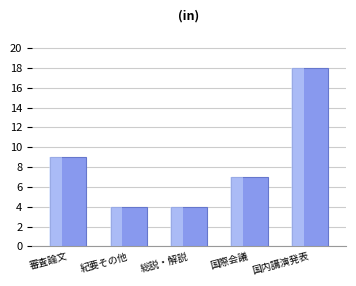

Is it true that the value at 審査論文 is 9?

True